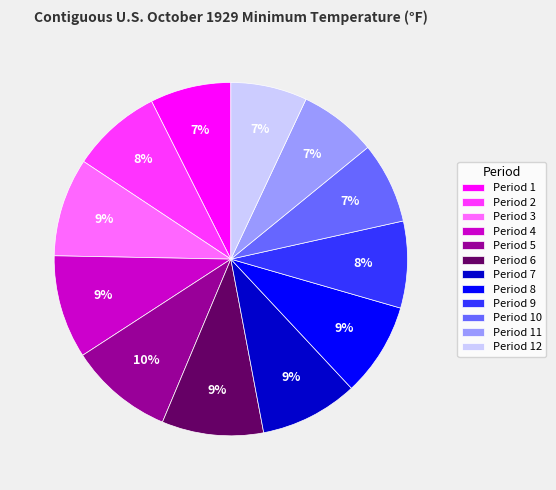

Does any single category account for the majority?

No